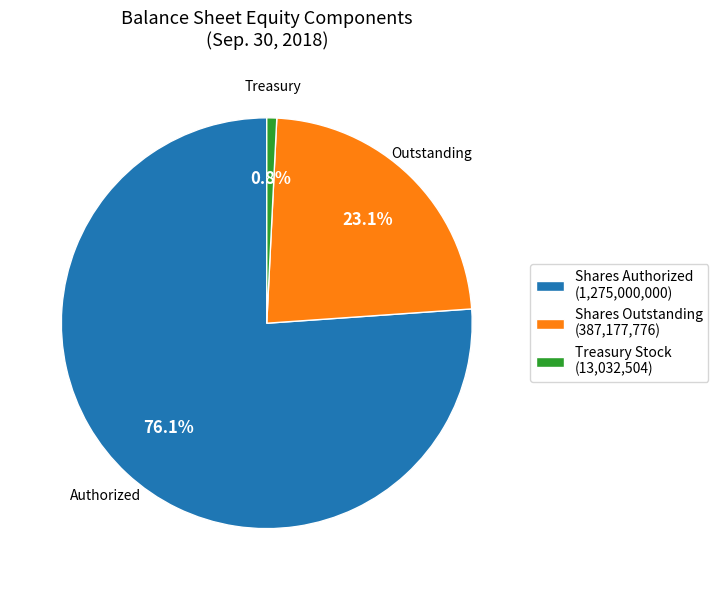

Count the number of slices in the pie.

3